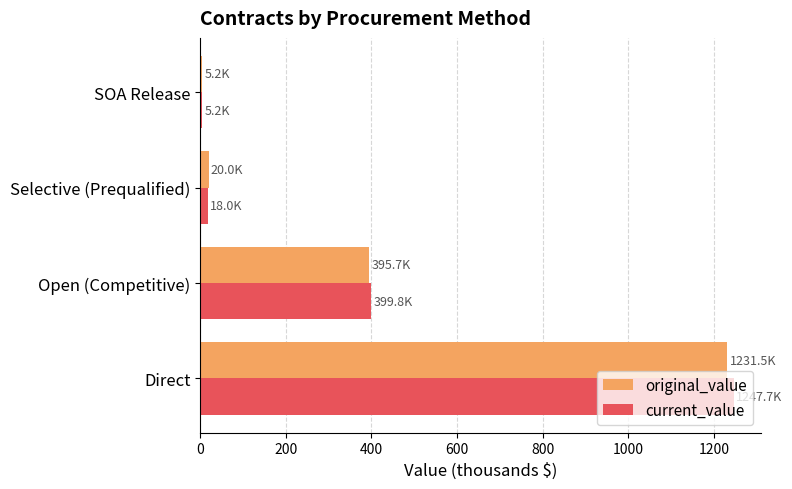

What are all the series names shown in the legend?

original_value, current_value